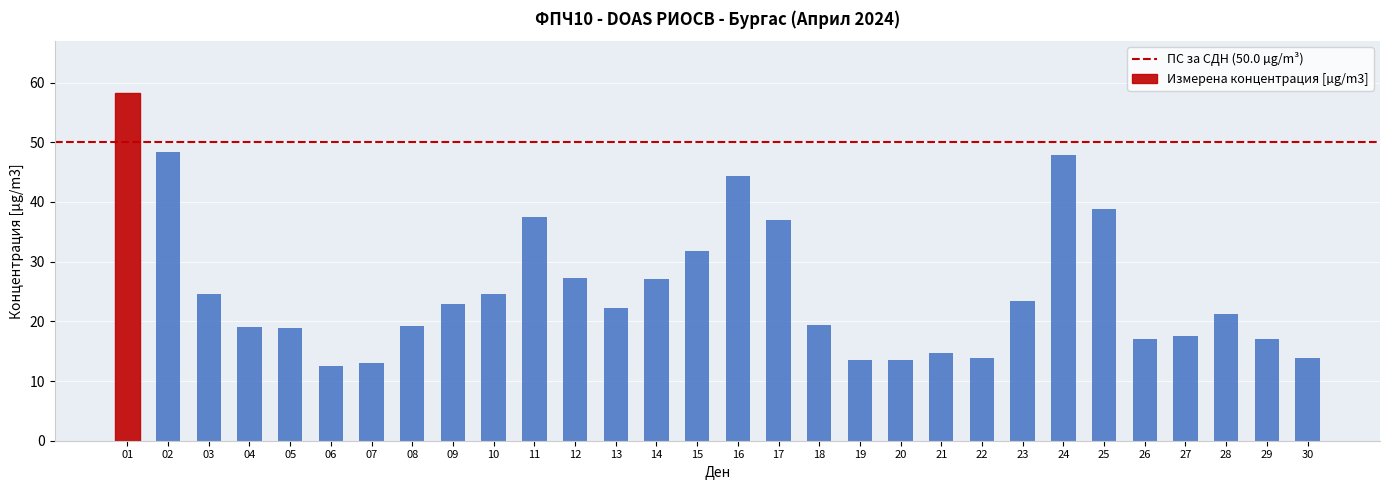

Where is the data nearest to the value 35?

17